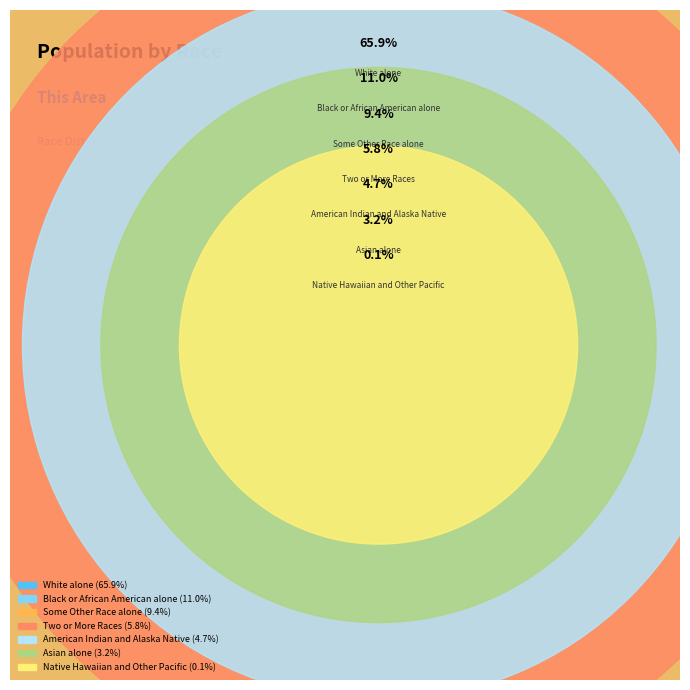

Count the number of slices in the pie.

7